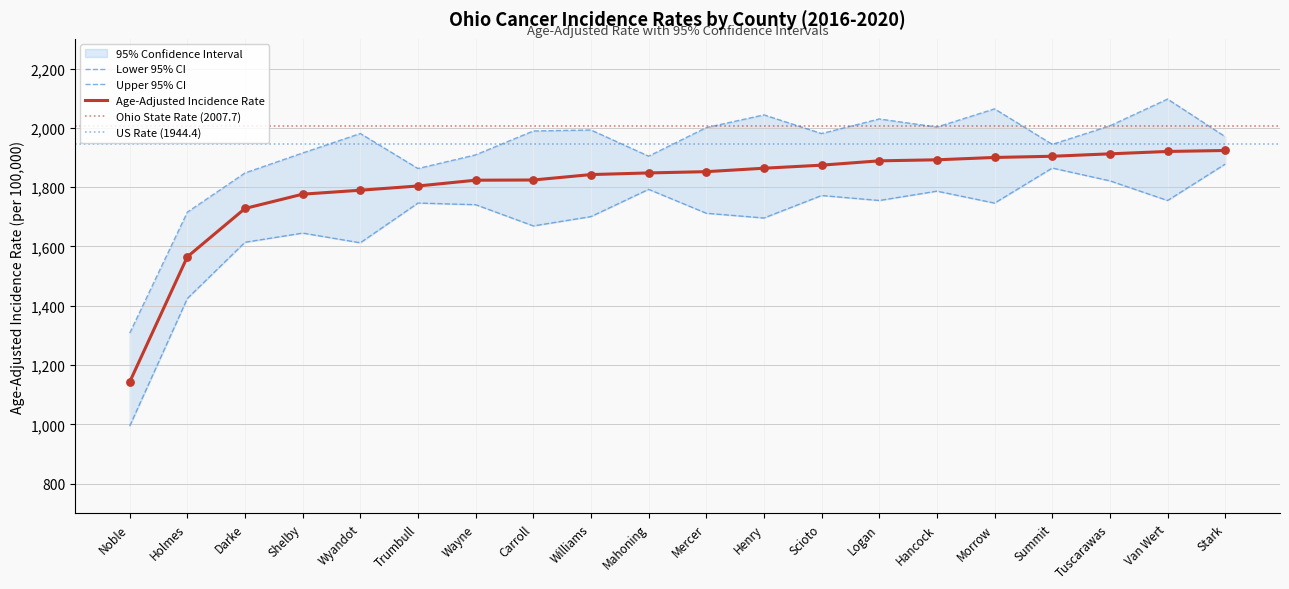

Is the value of Lower 95% CI at Holmes greater than the value of Upper 95% CI at Holmes?

No